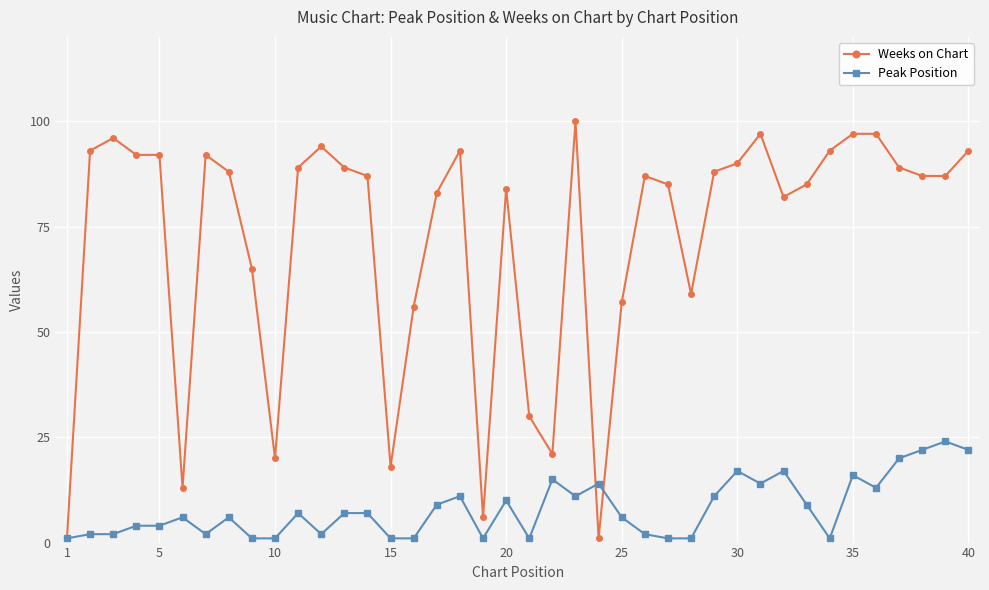

At how many categories does at least one series exceed 5?

39